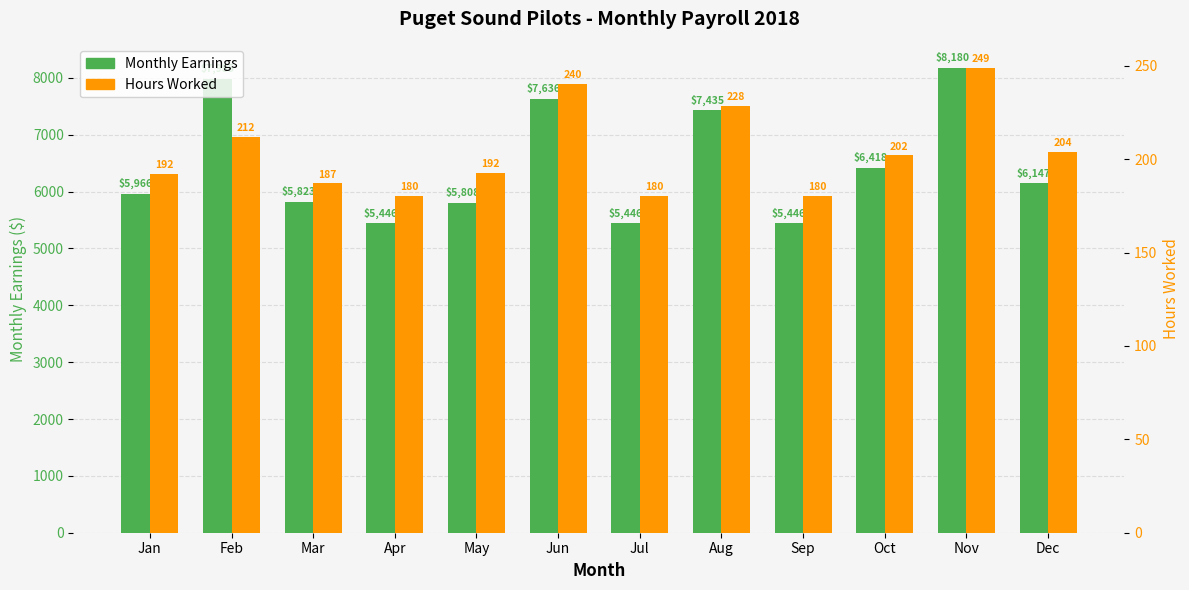

Reading left to right, extract all data points from this chart.

Monthly Earnings: 5965.7	7984.5	5822.8	5446.0	5807.6	7635.7	5446.0	7434.6	5446.0	6417.7	8180.3	6146.5
Hours Worked: 192.0	212.0	187.0	180.5	192.5	240.5	180.5	228.5	180.5	202.0	249.0	204.0